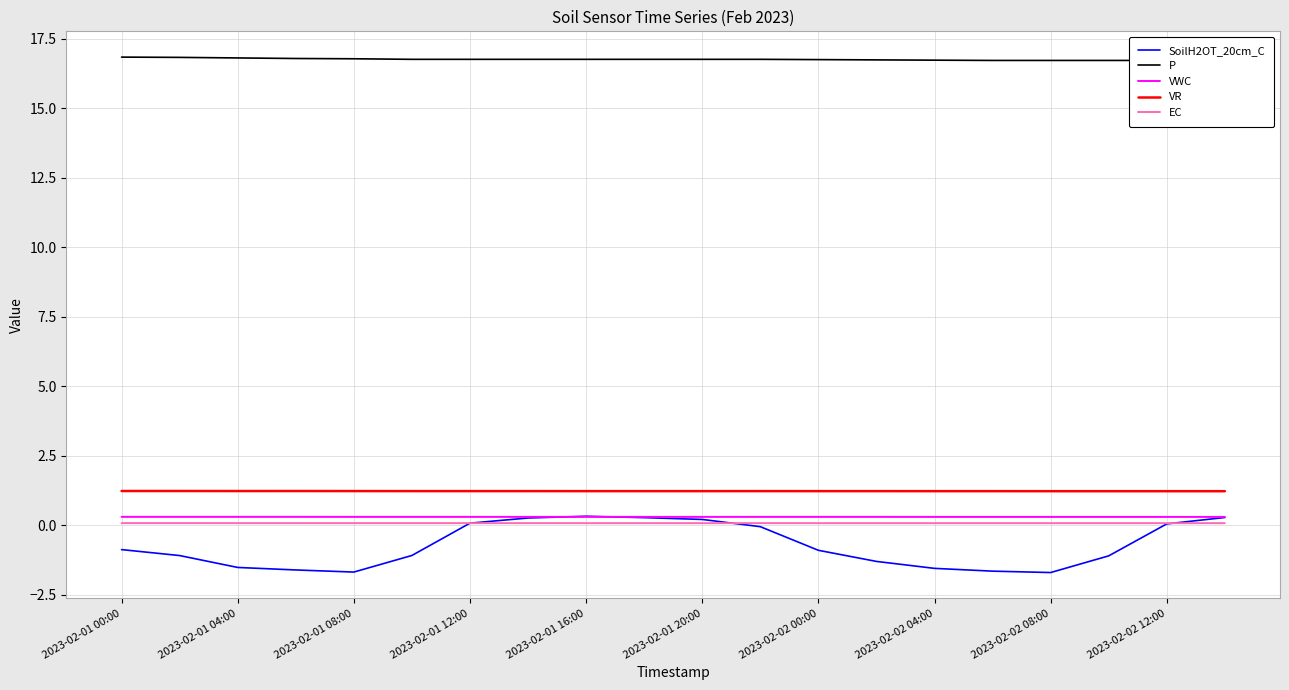

Does the chart display data point markers on the line(s)?

No